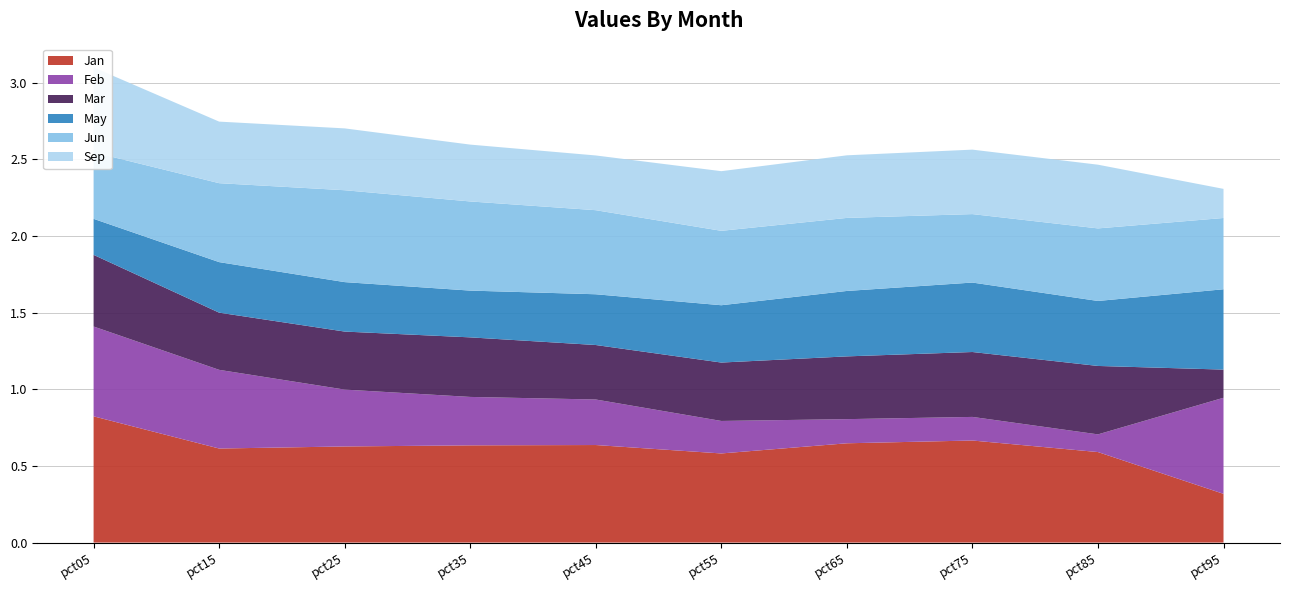

Reading left to right, what are all the values shown in this chart?

Jan: pct05=0.8	pct15=0.6	pct25=0.6	pct35=0.6	pct45=0.6	pct55=0.6	pct65=0.6	pct75=0.7	pct85=0.6	pct95=0.3
Feb: pct05=0.6	pct15=0.5	pct25=0.4	pct35=0.3	pct45=0.3	pct55=0.2	pct65=0.2	pct75=0.2	pct85=0.1	pct95=0.6
Mar: pct05=0.5	pct15=0.4	pct25=0.4	pct35=0.4	pct45=0.4	pct55=0.4	pct65=0.4	pct75=0.4	pct85=0.4	pct95=0.2
May: pct05=0.2	pct15=0.3	pct25=0.3	pct35=0.3	pct45=0.3	pct55=0.4	pct65=0.4	pct75=0.5	pct85=0.4	pct95=0.5
Jun: pct05=0.4	pct15=0.5	pct25=0.6	pct35=0.6	pct45=0.5	pct55=0.5	pct65=0.5	pct75=0.4	pct85=0.5	pct95=0.5
Sep: pct05=0.6	pct15=0.4	pct25=0.4	pct35=0.4	pct45=0.4	pct55=0.4	pct65=0.4	pct75=0.4	pct85=0.4	pct95=0.2